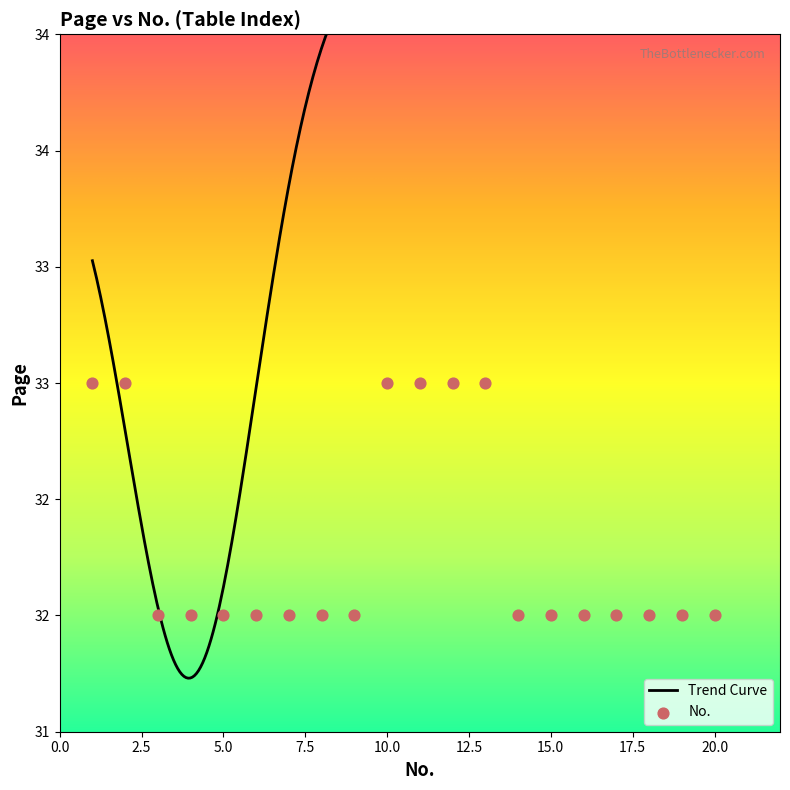

Between 5 and 17, which is larger?

17